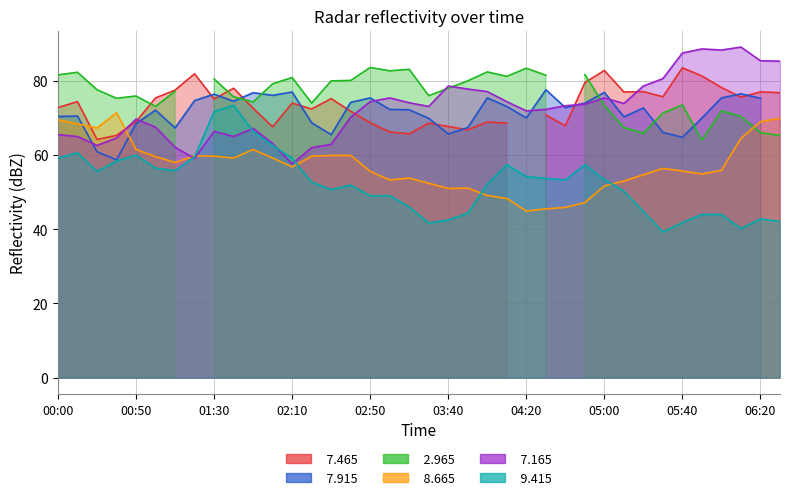

List the labels in order of   7.165 value, smallest first.

2002/07/18 02:10, 2002/07/18 01:20, 2002/07/18 02:20, 2002/07/18 01:10, 2002/07/18 00:30, 2002/07/18 02:30, 2002/07/18 02:00, 2002/07/18 00:40, 2002/07/18 00:10, 2002/07/18 01:40, 2002/07/18 00:00, 2002/07/18 01:30, 2002/07/18 01:50, 2002/07/18 01:00, 2002/07/18 00:50, 2002/07/18 02:40, 2002/07/18 04:20, 2002/07/18 04:30, 2002/07/18 03:30, 2002/07/18 04:40, 2002/07/18 04:50, 2002/07/18 05:10, 2002/07/18 03:10, 2002/07/18 02:50, 2002/07/18 04:10, 2002/07/18 03:00, 2002/07/18 05:00, 2002/07/18 04:00, 2002/07/18 03:50, 2002/07/18 03:40, 2002/07/18 05:20, 2002/07/18 05:30, 2002/07/18 06:30, 2002/07/18 06:20, 2002/07/18 05:40, 2002/07/18 06:00, 2002/07/18 05:50, 2002/07/18 06:10